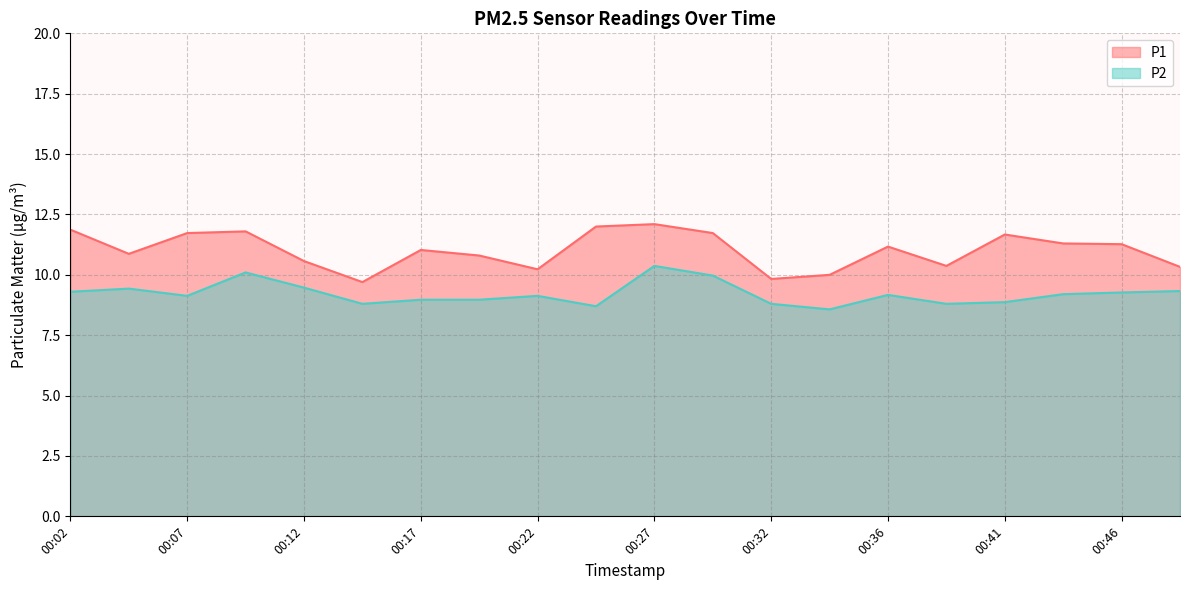

What are all the series names shown in the legend?

P1, P2